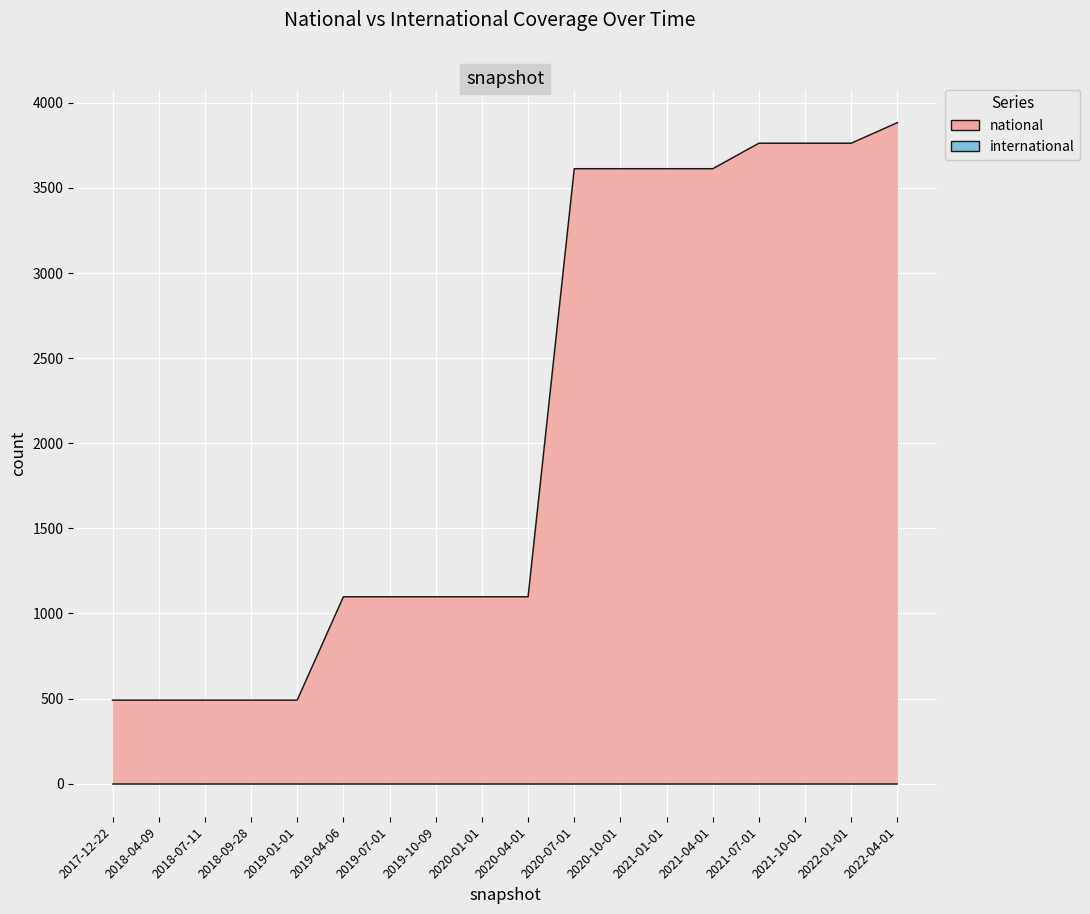

At which label does the data first exceed 1098?

2020-07-01